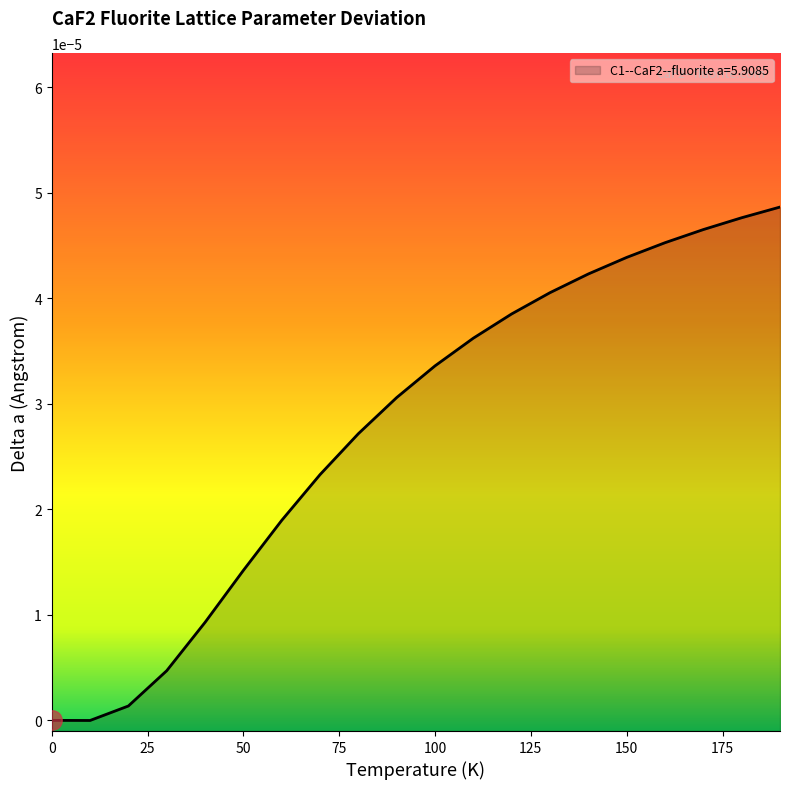

What is the label of the 19th point from the right?

10.0